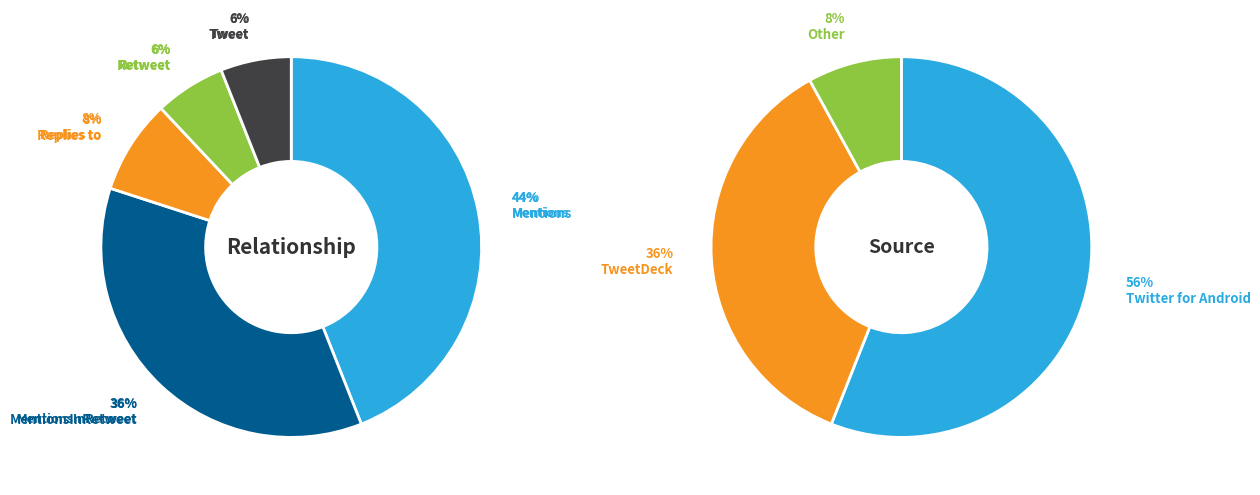

Is there a majority slice in this chart?

No